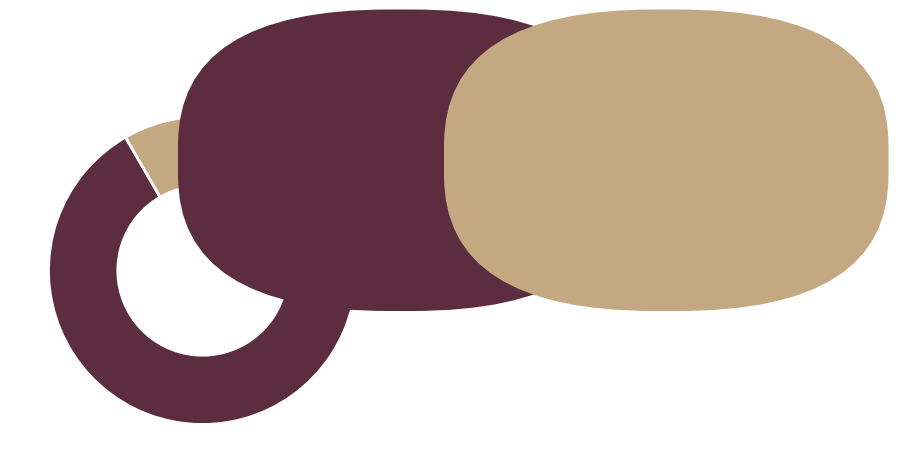

Does any single category account for the majority?

Yes